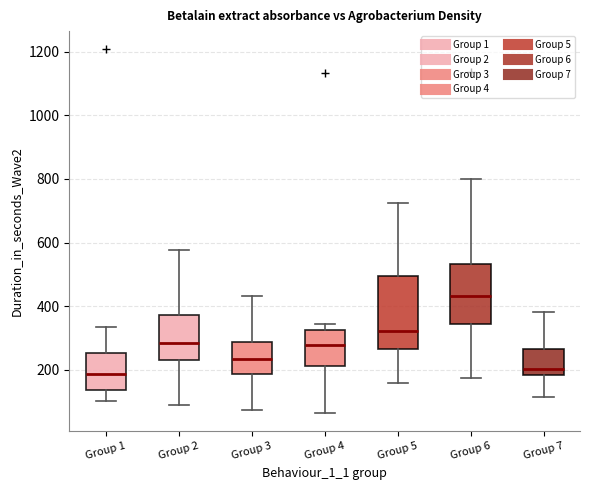

Where does the lower whisker of the box for Group 6 end on the y-axis? The values are not printed on the chart, so give them approximately, as read against the axis.

180